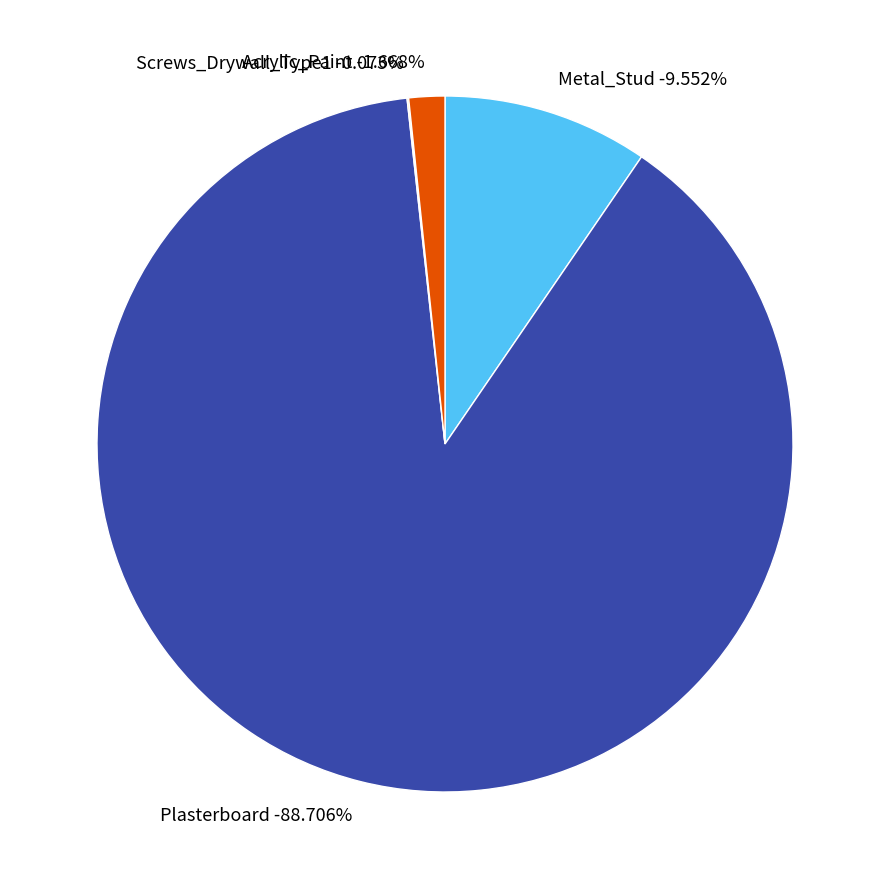

How many slices are in this pie chart?

4